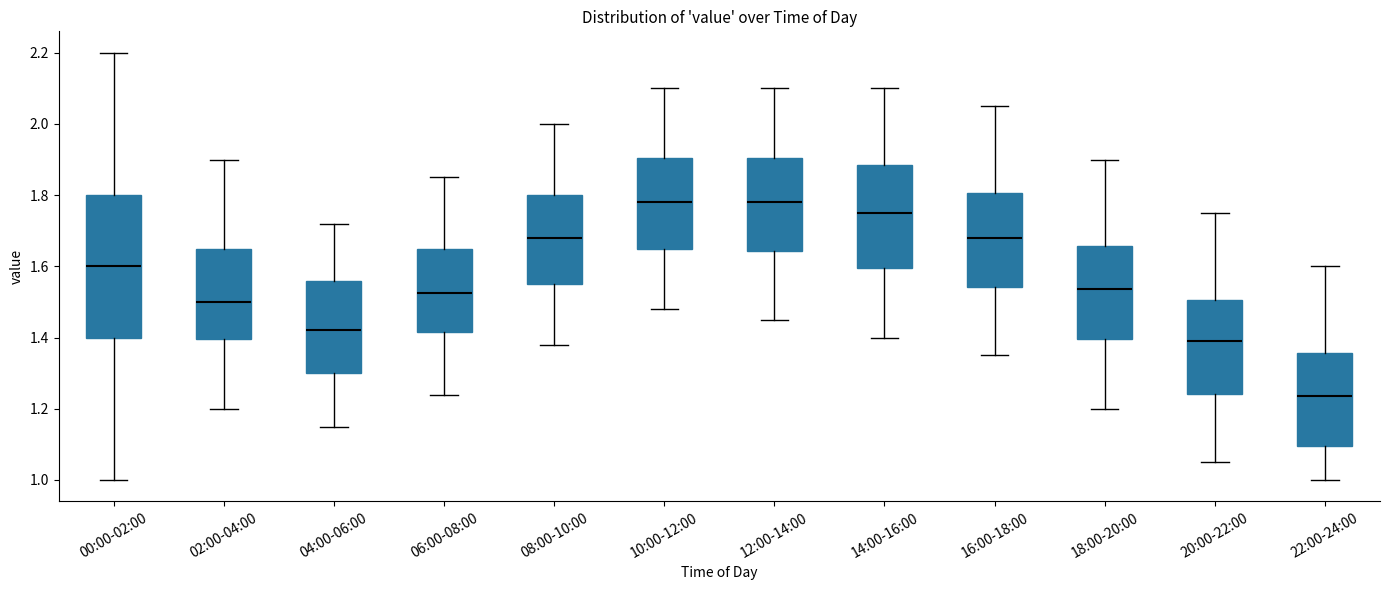

Comparing the boxes themselves (not the whiskers), which one is the tallest?

00:00-02:00